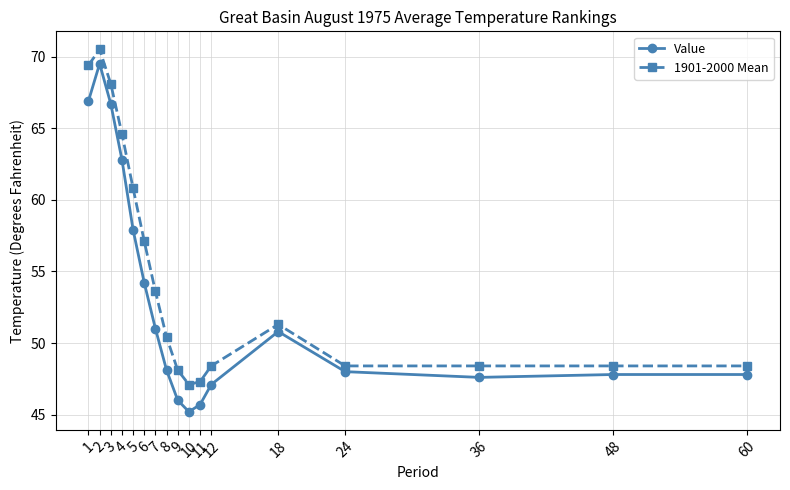

What is the value of the Value point at the 1st from the left?

66.9